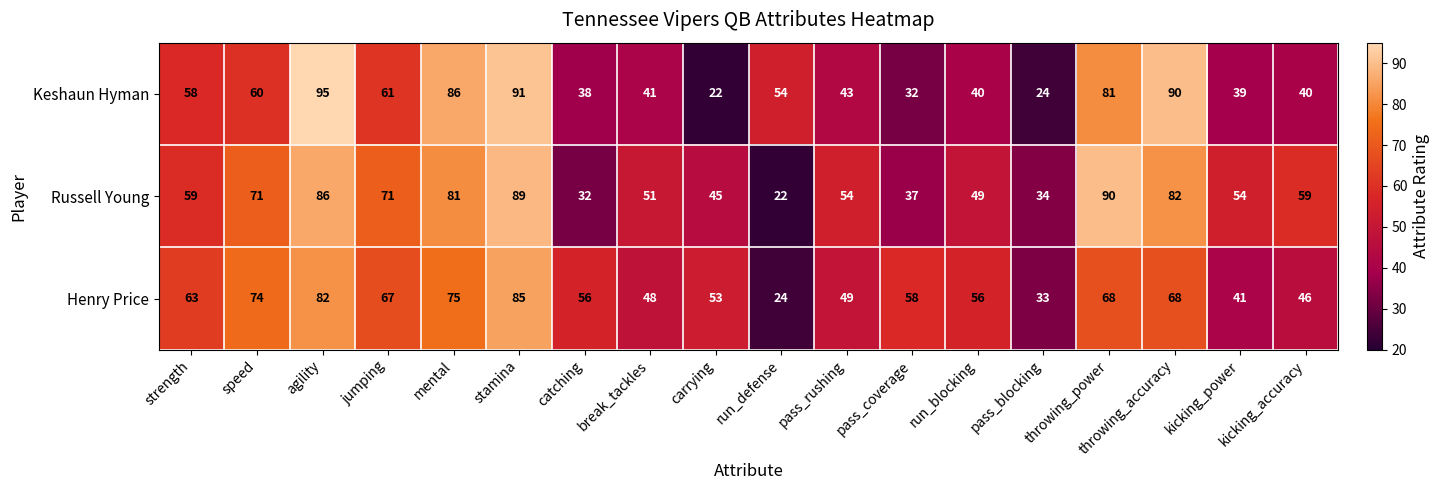

At which label is Keshaun Hyman closest to 58?

strength